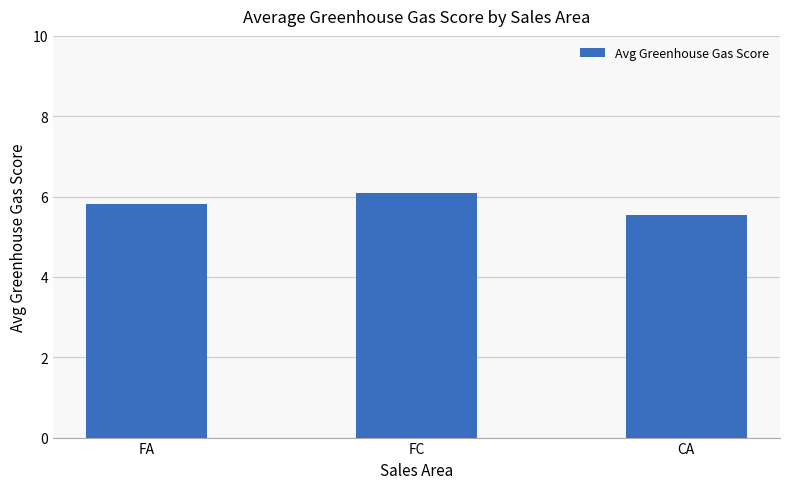

What value does the data have at FA?

5.8